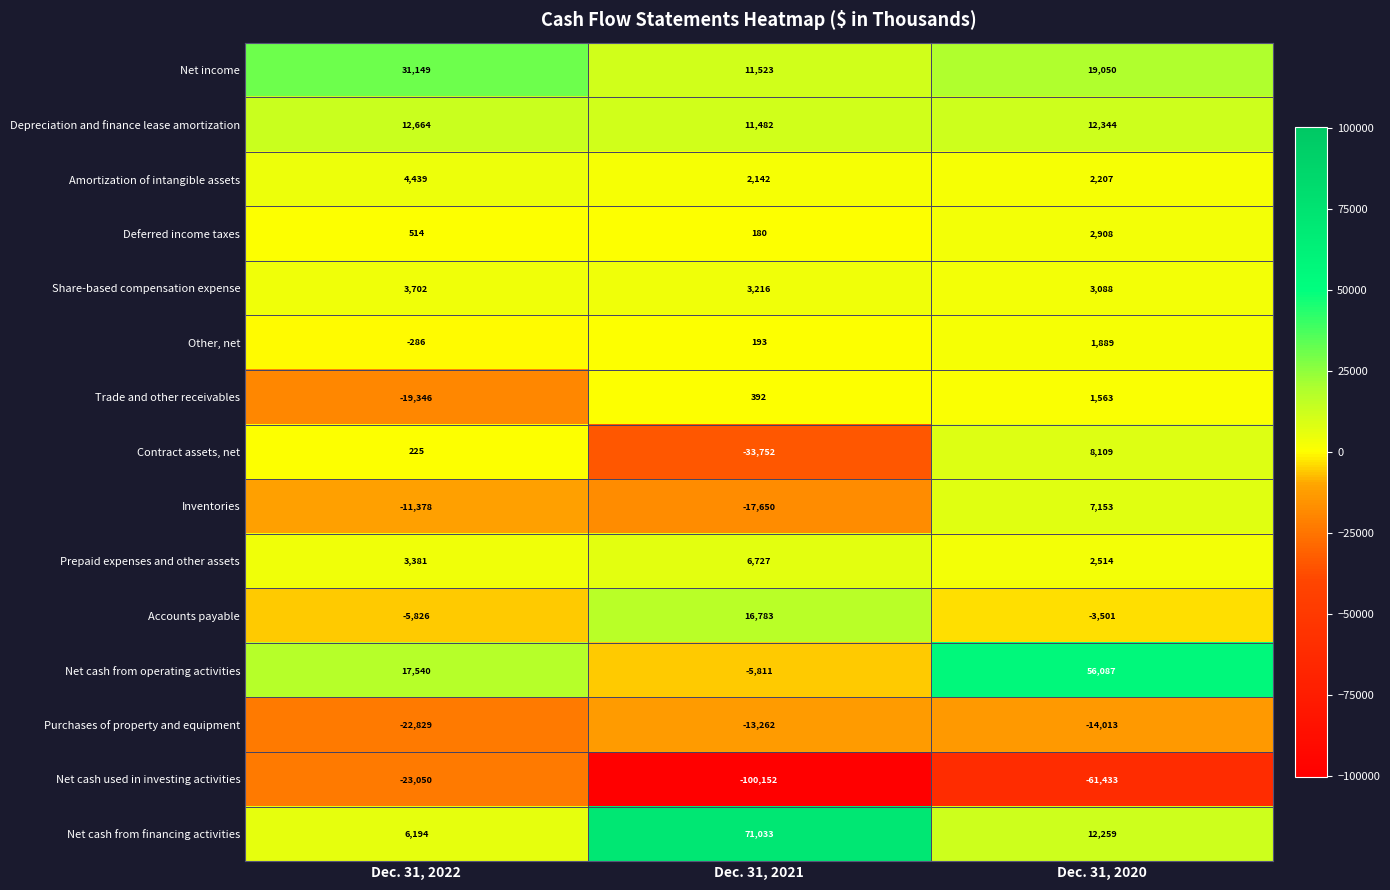

True or false: Trade and other receivables has a value of 1563 at Dec. 31, 2020.

True